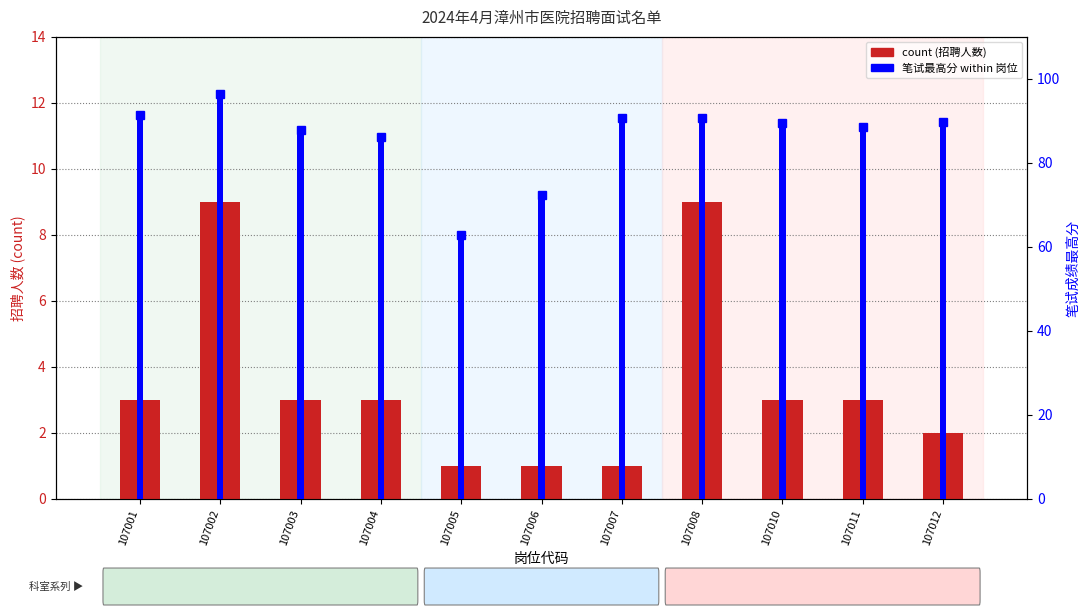

How many values in the count series exceed 3?

2